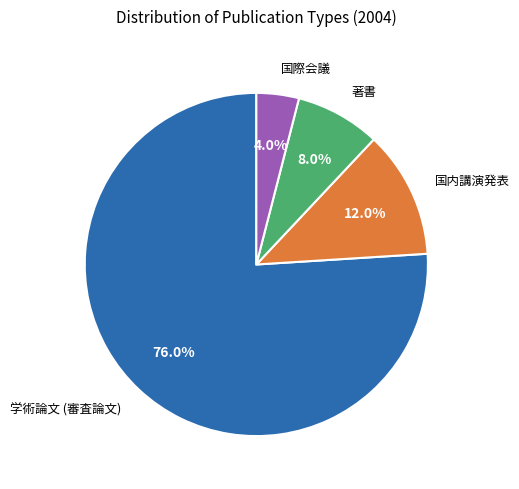

How many segments does this pie chart have?

4